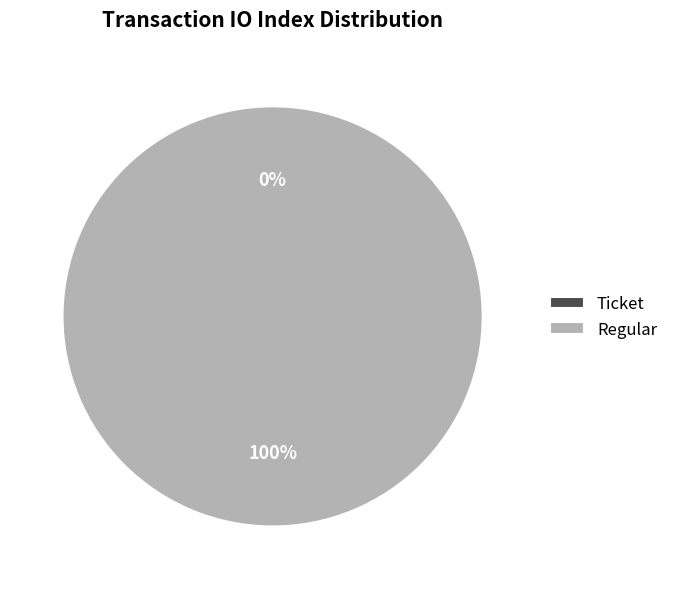

How many segments does this pie chart have?

2